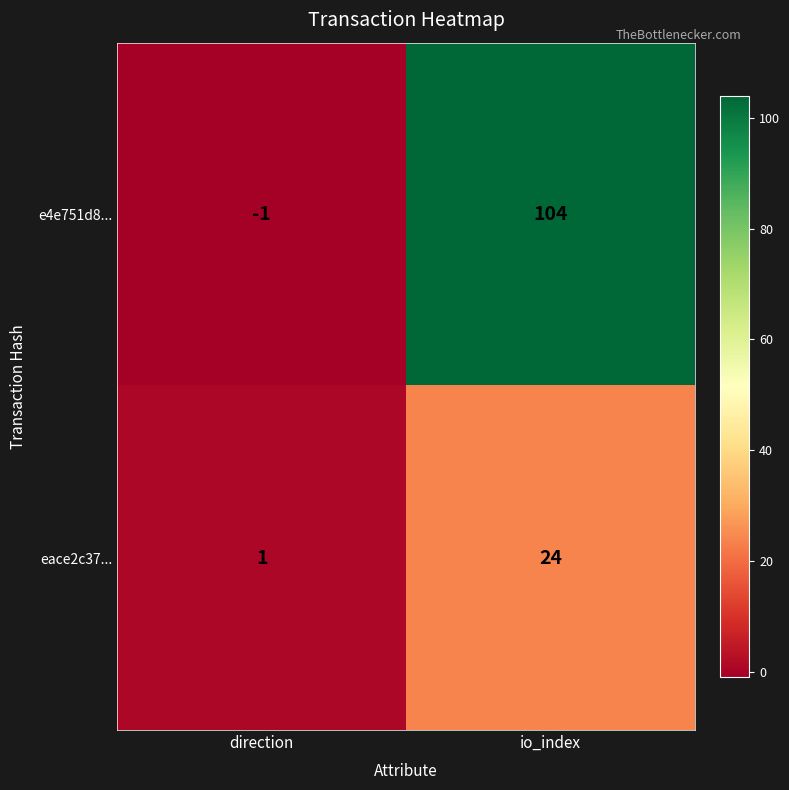

Count the number of data series in this chart.

2